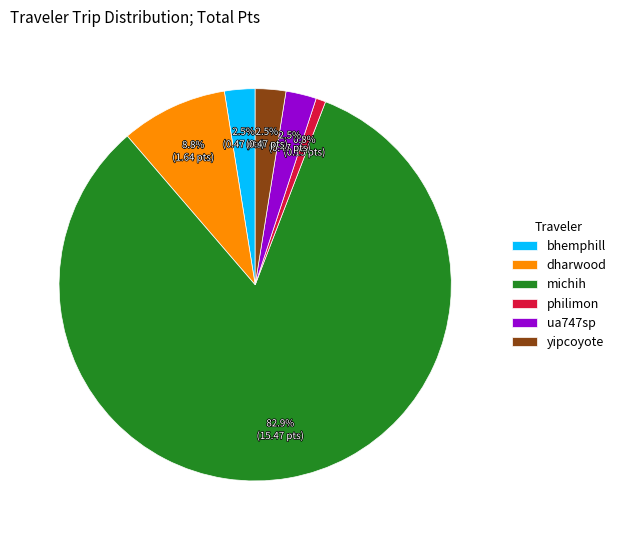

The bhemphill slice represents 9% of the pie. True or false?

False